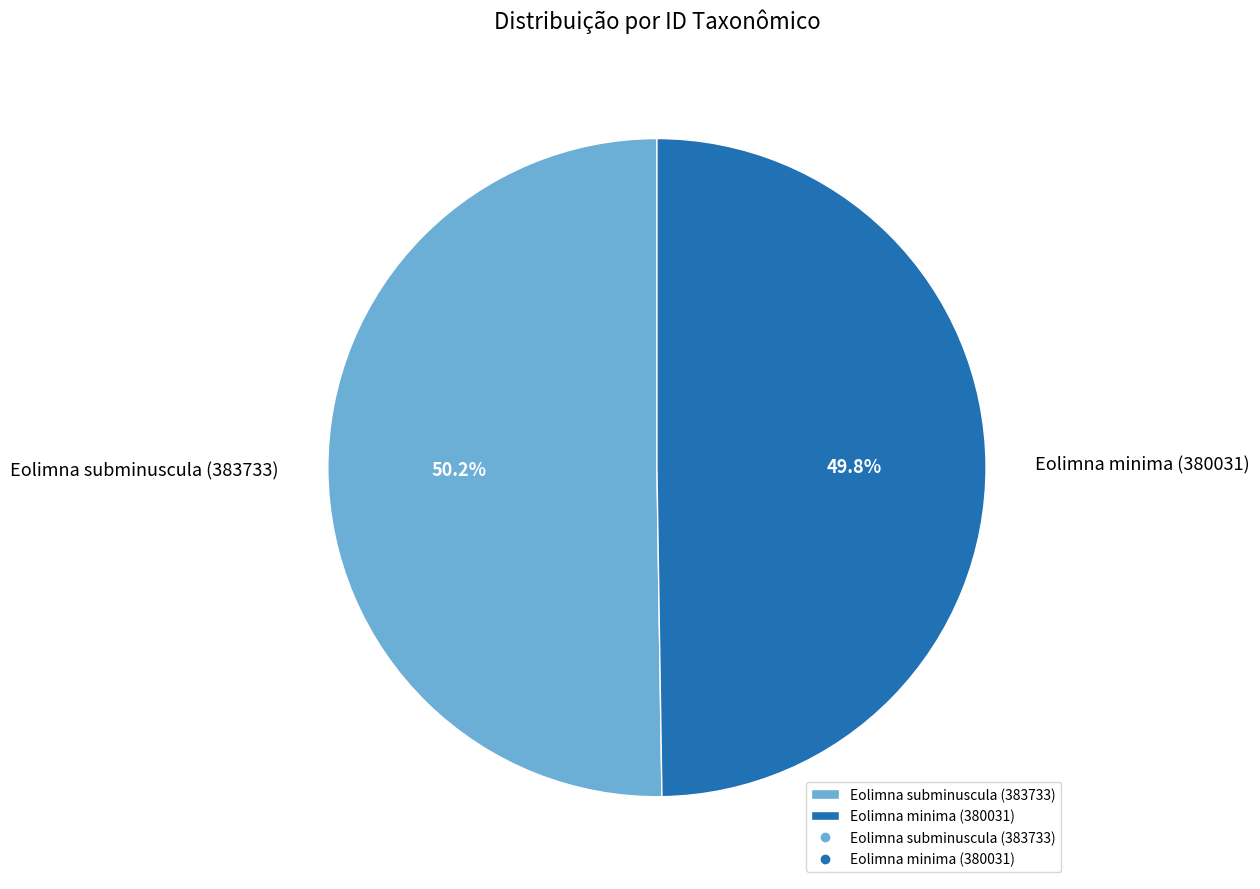

Approximately how many times larger is the value at Eolimna minima (380031) compared to Eolimna subminuscula (383733)?

1.0